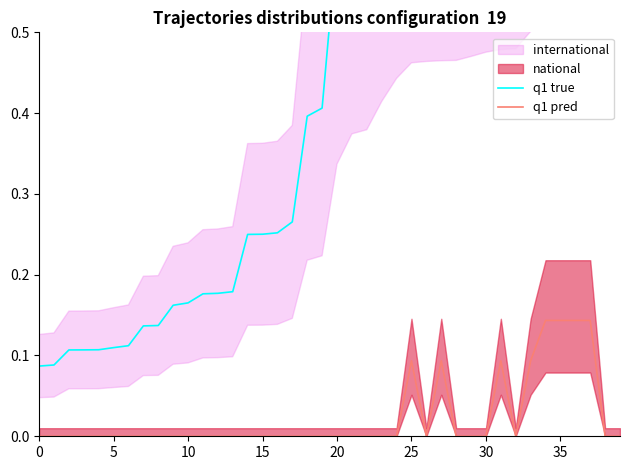

True or false: q1 pred and q1 true intersect in this chart.

False